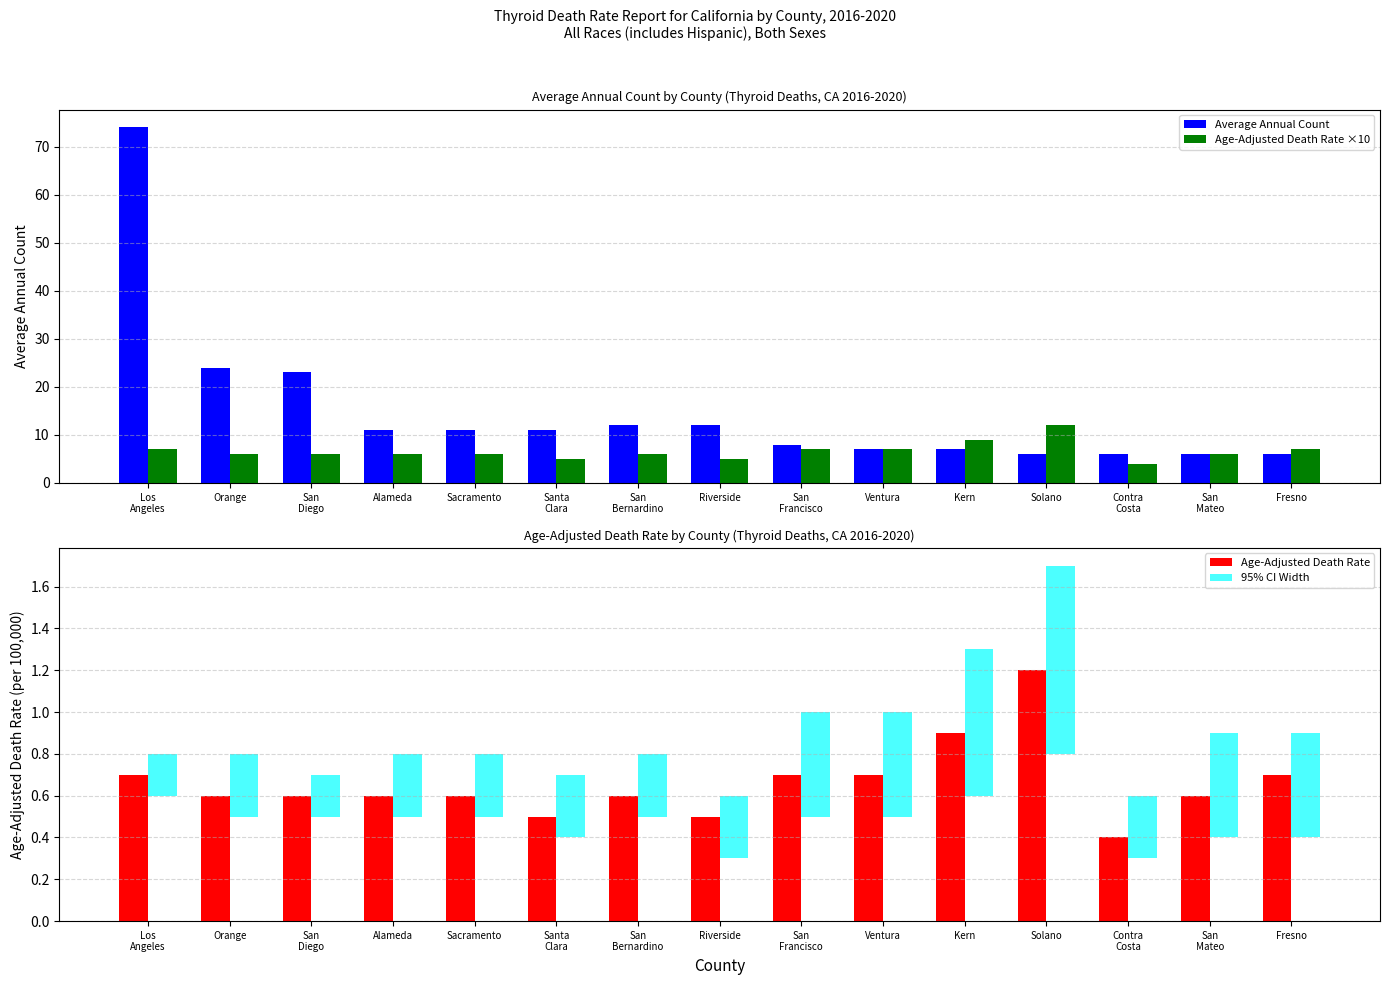

What is the difference between the highest and lowest values at San
Diego?

22.8